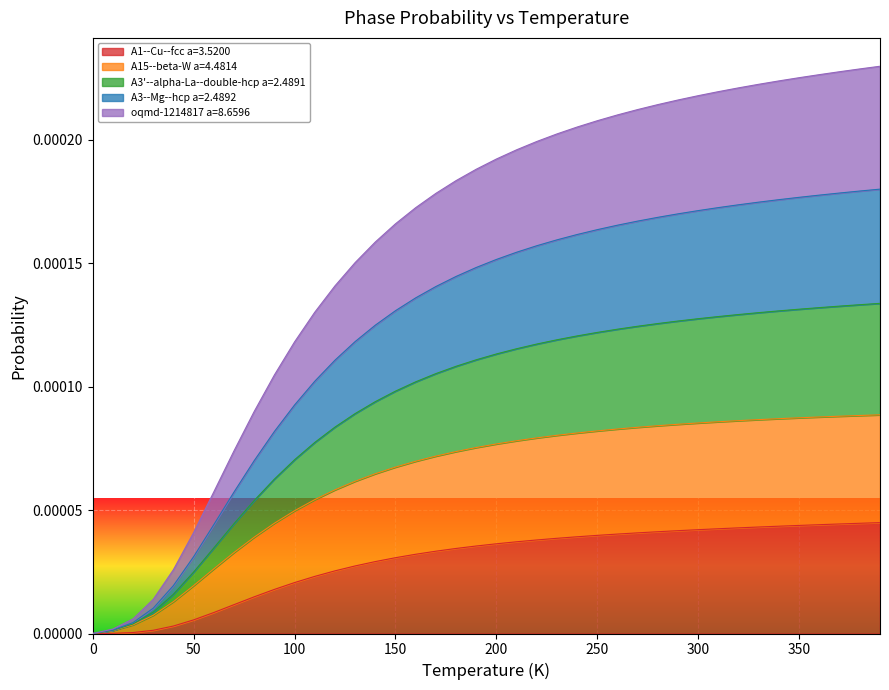

Does the chart display data point markers on the line(s)?

No